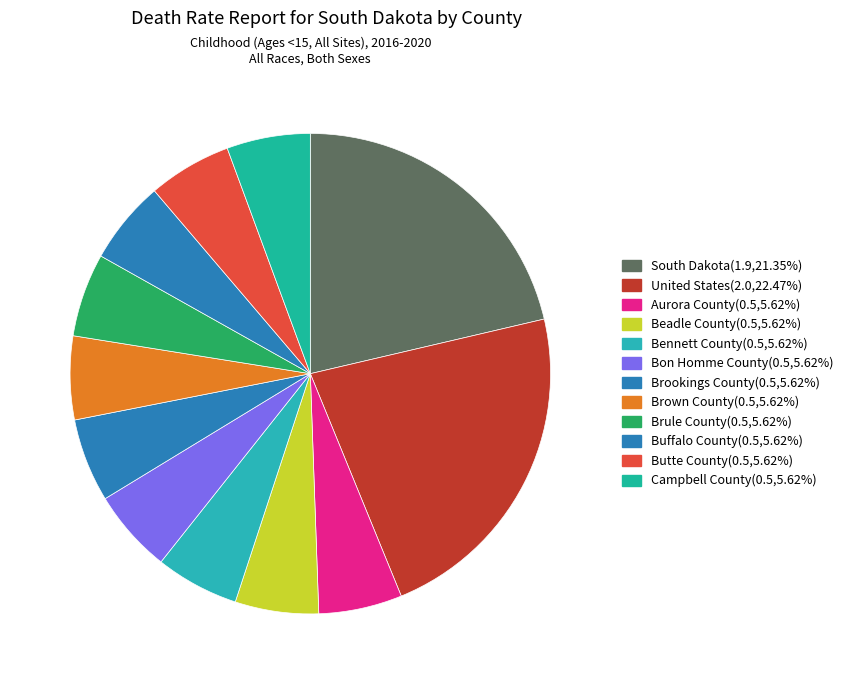

The Brookings County slice represents 6% of the pie. True or false?

True